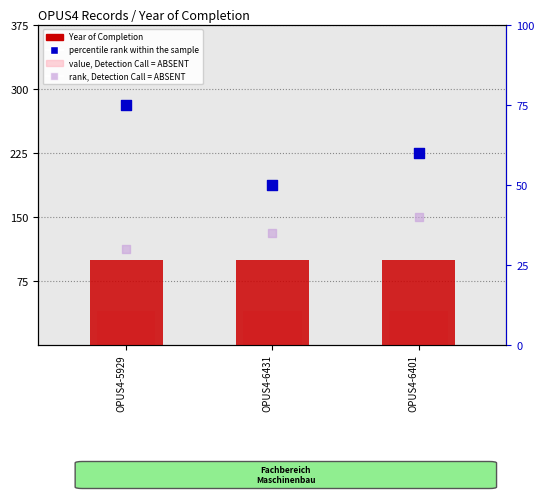

Which series reaches the maximum Y coordinate?

Year of Completion